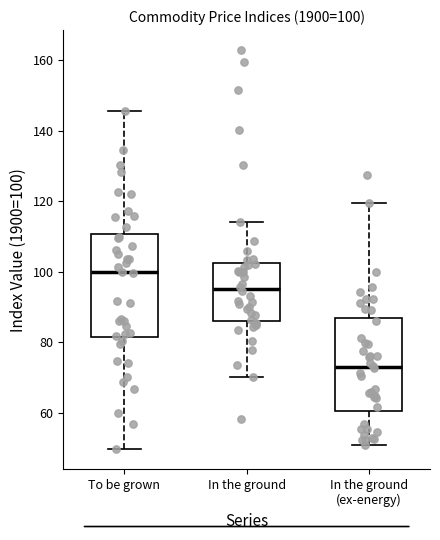

Which box is the tallest, from its lower edge to its upper edge?

To be grown